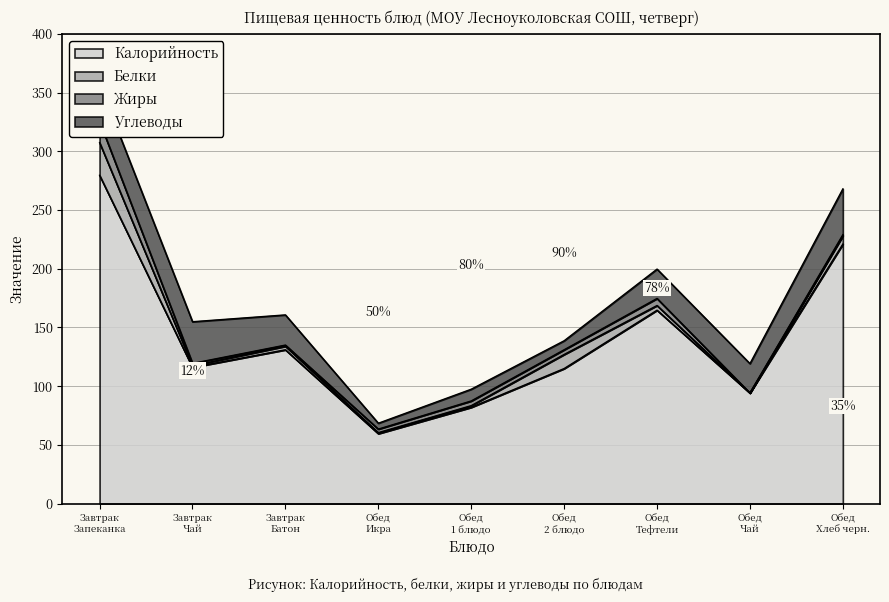

Is it true that Белки equals 12.0 at Обед
2 блюдо?

True